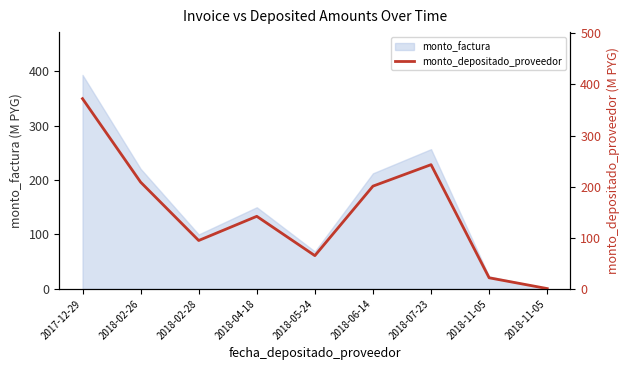

Which category has the lowest value across all series?

2018-11-05